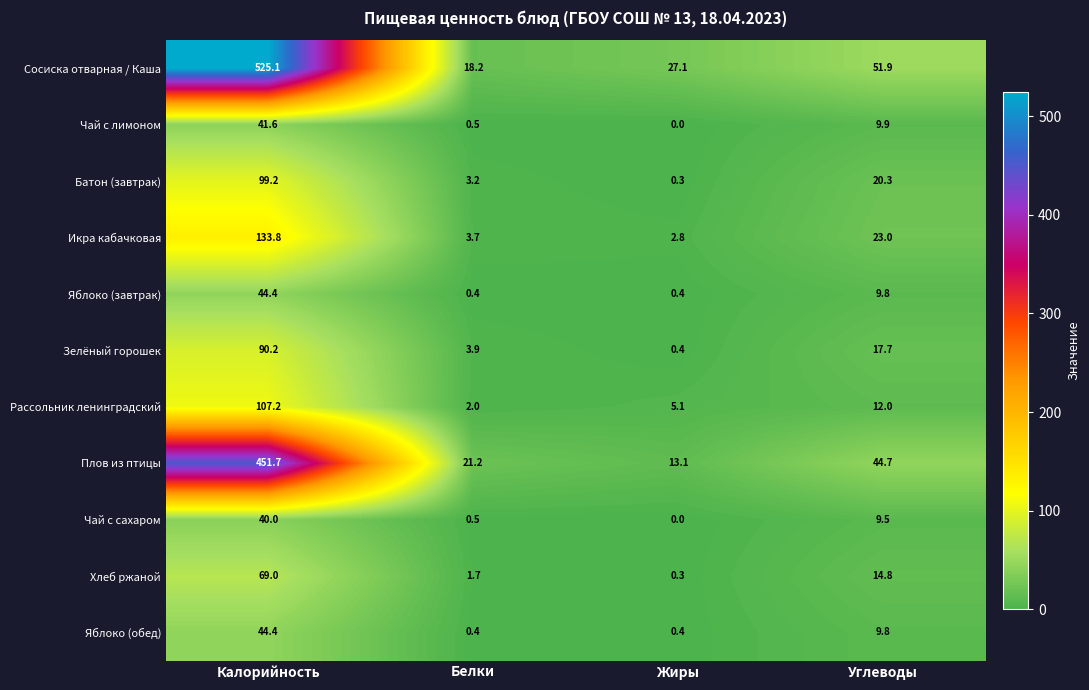

Which series has the largest total across all categories?

Сосиска отварная / Каша